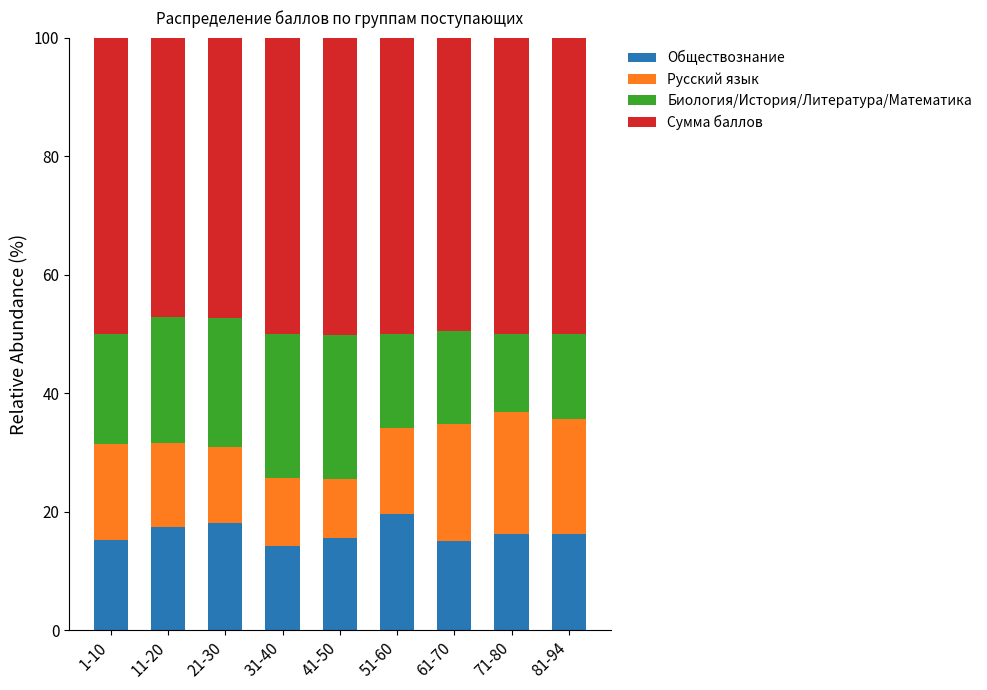

What is the total value across all series at 31-40?

100.0